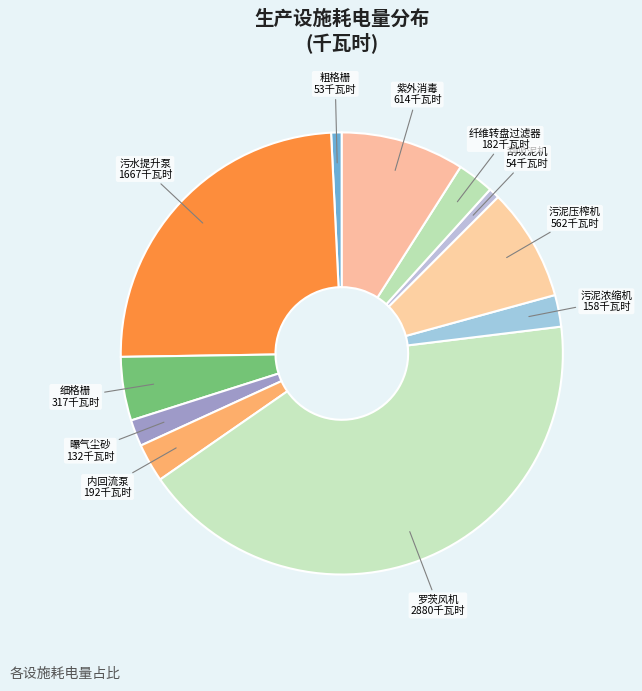

What is the largest slice in the pie chart?

罗茨风机